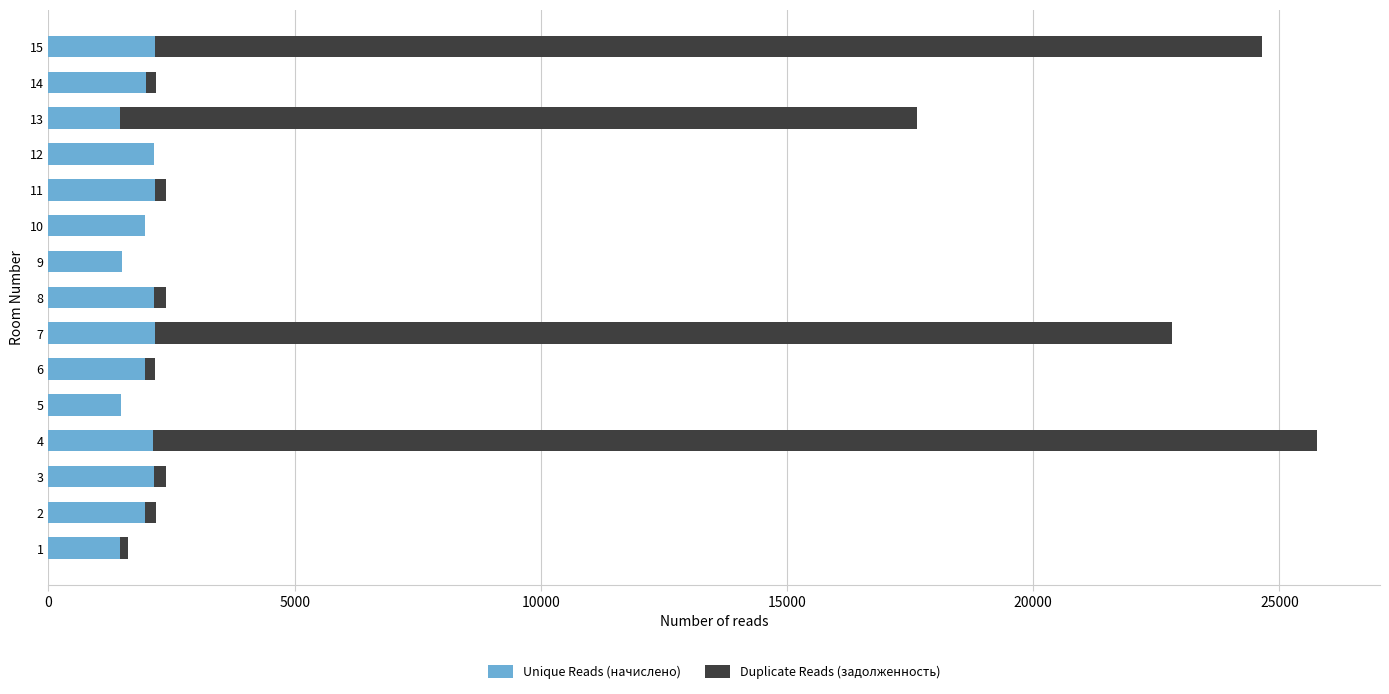

At which category is the sum across all series the highest?

4